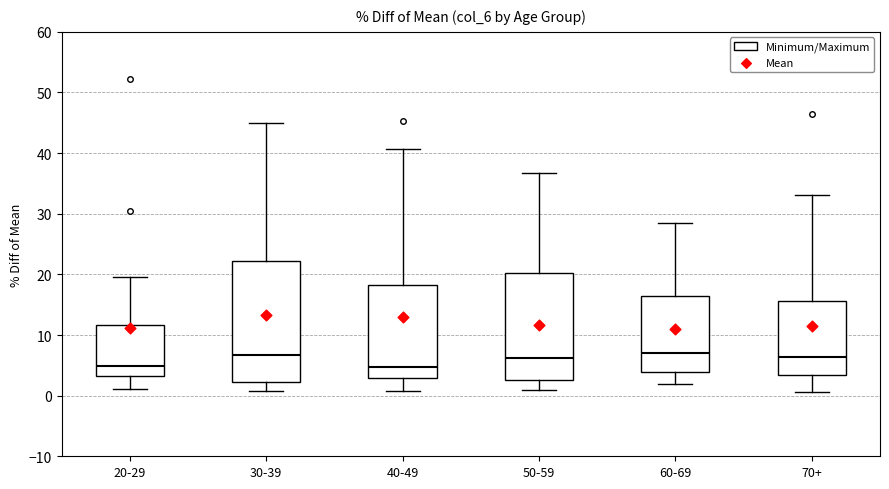

Where is the upper edge of the box for 50-59 on the y-axis? The values are not printed on the chart, so give them approximately, as read against the axis.

20